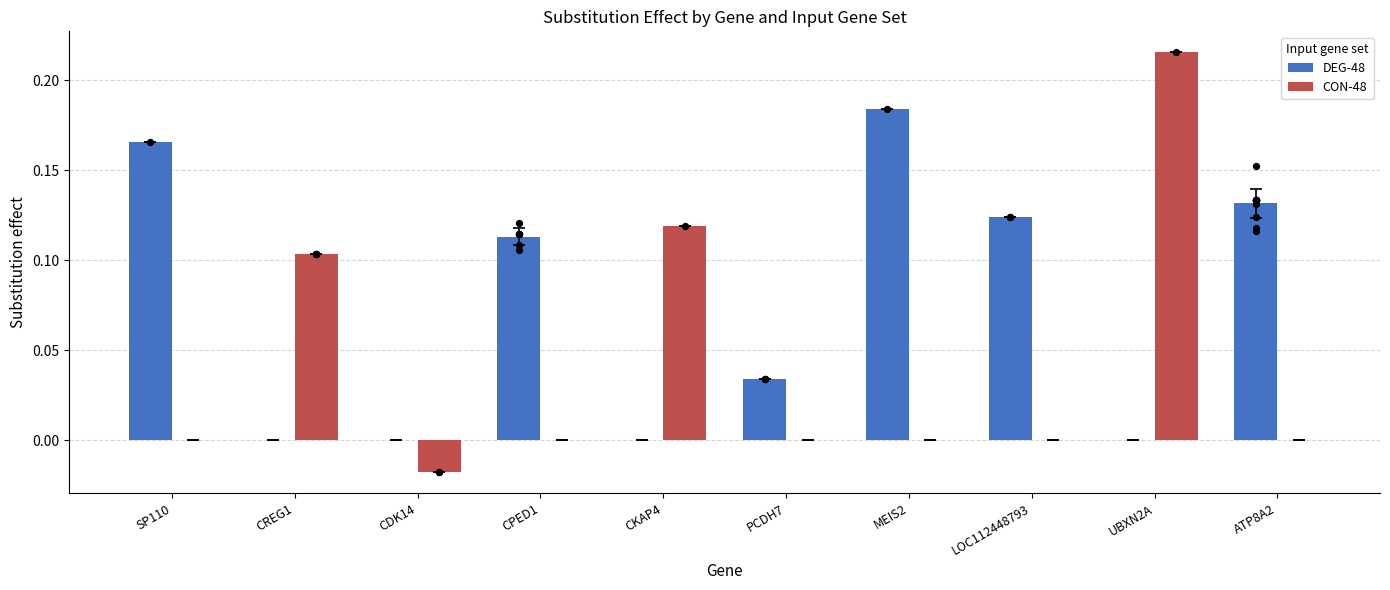

What is the total value across all series at SP110?

0.2